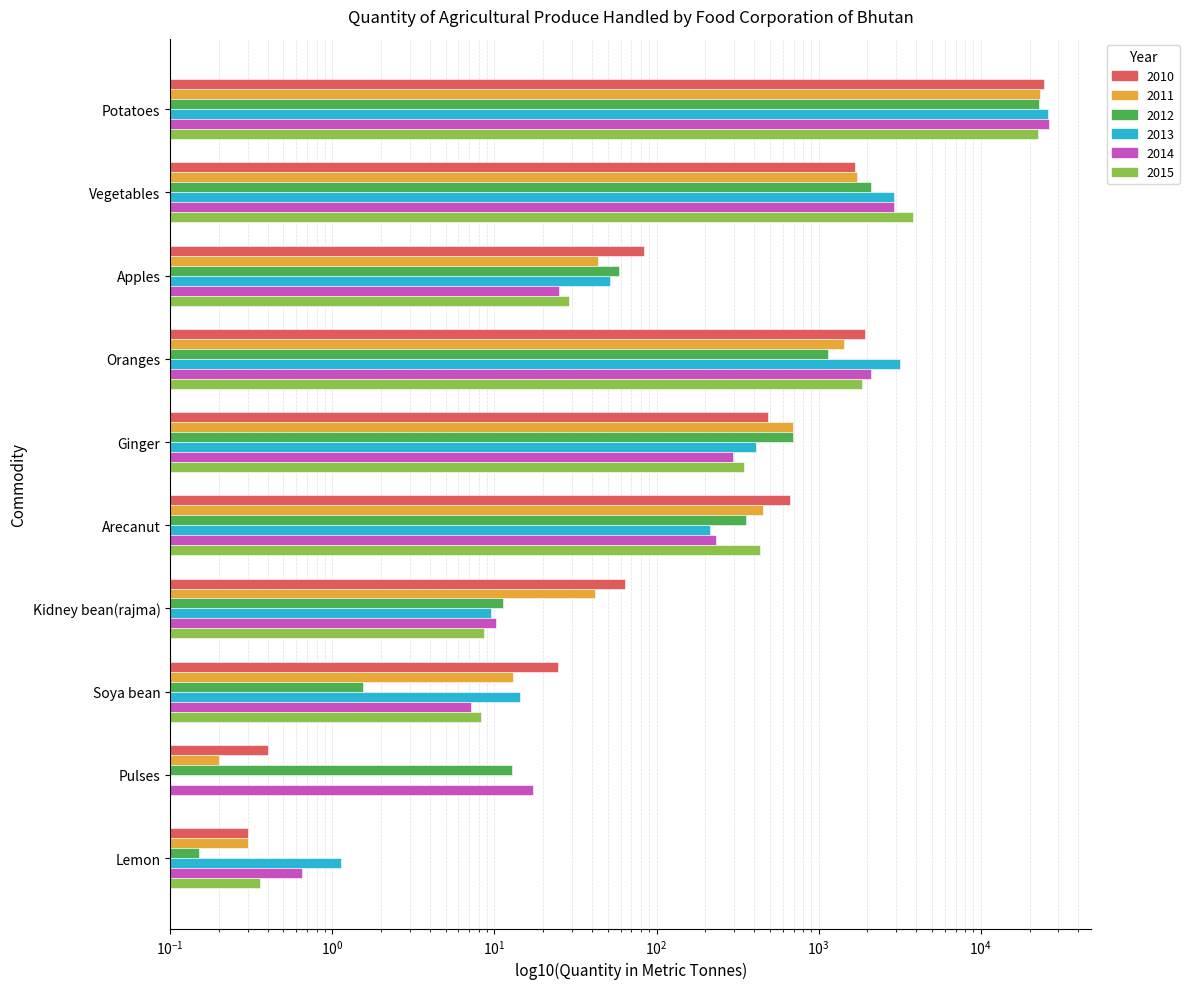

Reading left to right, extract all data points from this chart.

2010: Potatoes=24439.4	Vegetables=1672.0	Apples=83.8	Oranges=1923.8	Ginger=484.3	Arecanut=661.9	Kidney bean(rajma)=63.5	Soya bean=24.6	Pulses=0.4	Lemon=0.3
2011: Potatoes=23117.1	Vegetables=1736.2	Apples=43.5	Oranges=1433.6	Ginger=697.0	Arecanut=456.3	Kidney bean(rajma)=41.7	Soya bean=13.1	Pulses=0.2	Lemon=0.3
2012: Potatoes=22906.9	Vegetables=2097.0	Apples=58.7	Oranges=1141.6	Ginger=692.6	Arecanut=356.3	Kidney bean(rajma)=11.4	Soya bean=1.6	Pulses=12.9	Lemon=0.1
2013: Potatoes=26028.2	Vegetables=2930.9	Apples=51.7	Oranges=3176.1	Ginger=412.5	Arecanut=213.3	Kidney bean(rajma)=9.6	Soya bean=14.4	Pulses=0.0	Lemon=1.1
2014: Potatoes=26345.6	Vegetables=2923.4	Apples=24.9	Oranges=2113.0	Ginger=297.2	Arecanut=232.3	Kidney bean(rajma)=10.2	Soya bean=7.2	Pulses=17.4	Lemon=0.7
2015: Potatoes=22597.2	Vegetables=3841.4	Apples=28.8	Oranges=1853.7	Ginger=347.5	Arecanut=437.9	Kidney bean(rajma)=8.7	Soya bean=8.3	Pulses=0.0	Lemon=0.4